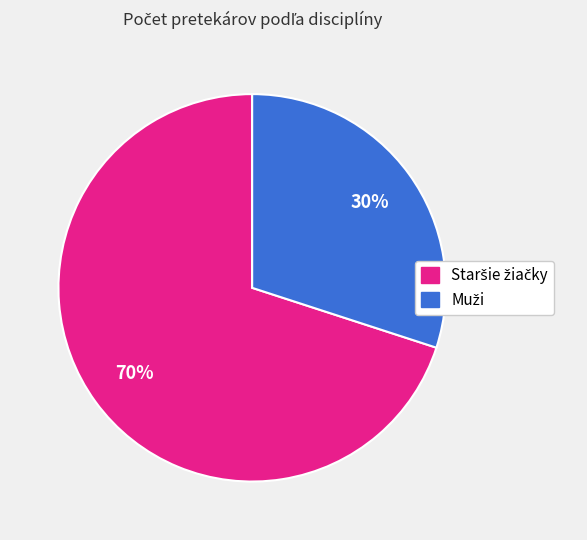

Count the number of slices in the pie.

2